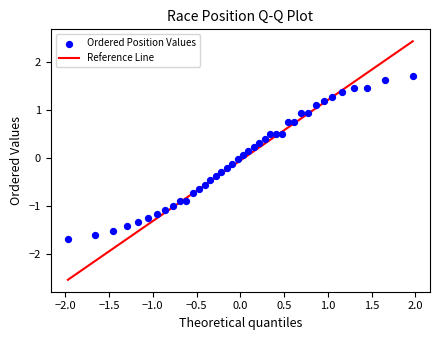

What is the range of Y values (max minus min)?

3.4